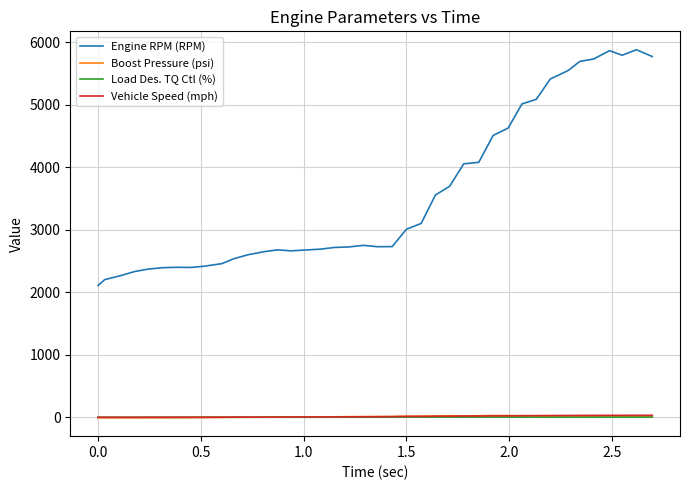

True or false: Boost Pressure (psi) and Engine RPM (RPM) cross at least once.

False